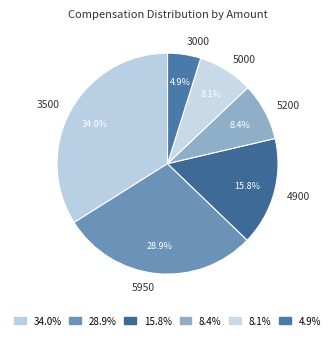

Is there any slice that represents more than half of the pie?

No